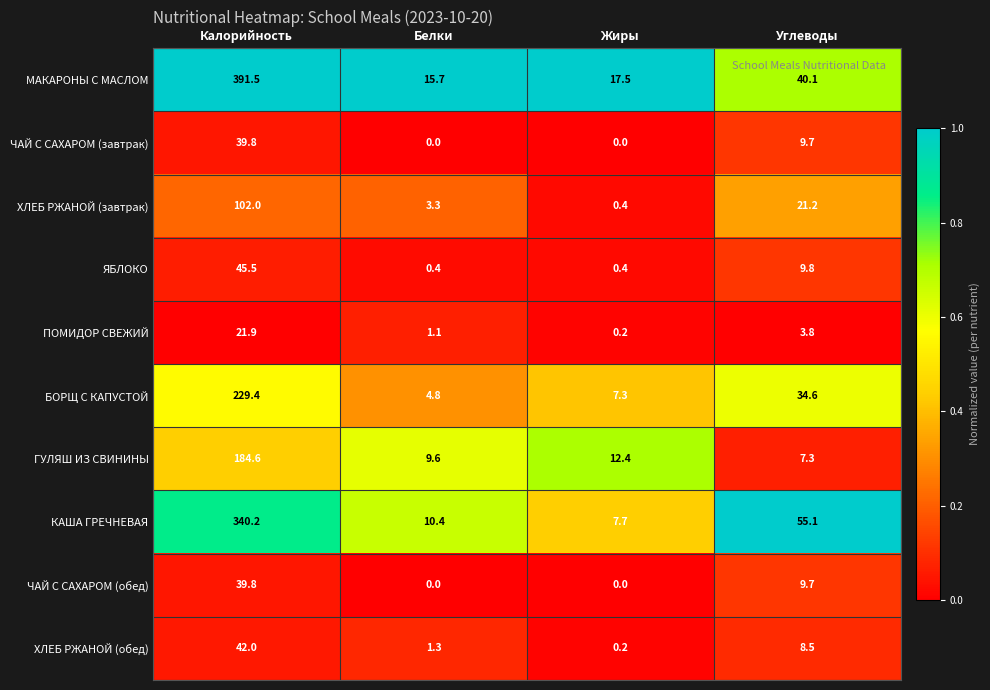

What is the spread (max minus min) of values at Белки?

15.7